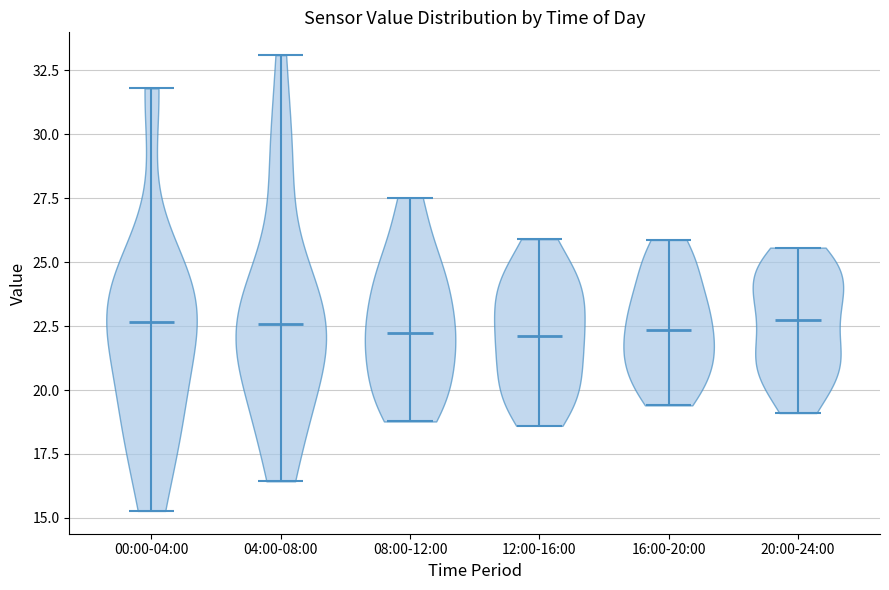

What is the highest point the violin for 04:00-08:00 reaches on the y-axis? The values are not printed on the chart, so give them approximately, as read against the axis.

33.0